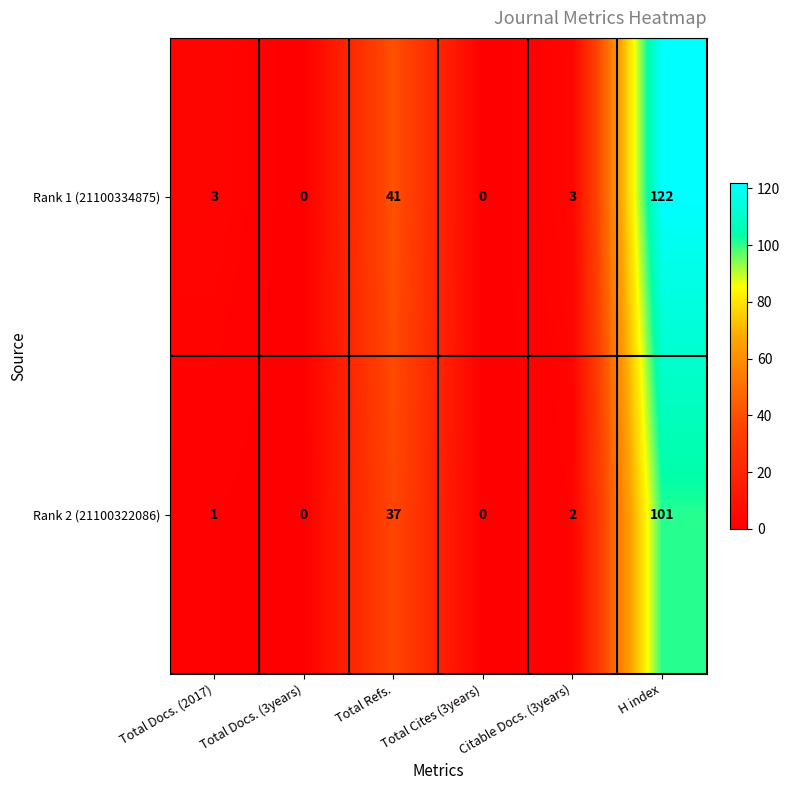

What is the difference between the Rank 2 (21100322086) values at Total Docs. (2017) and H index?

100